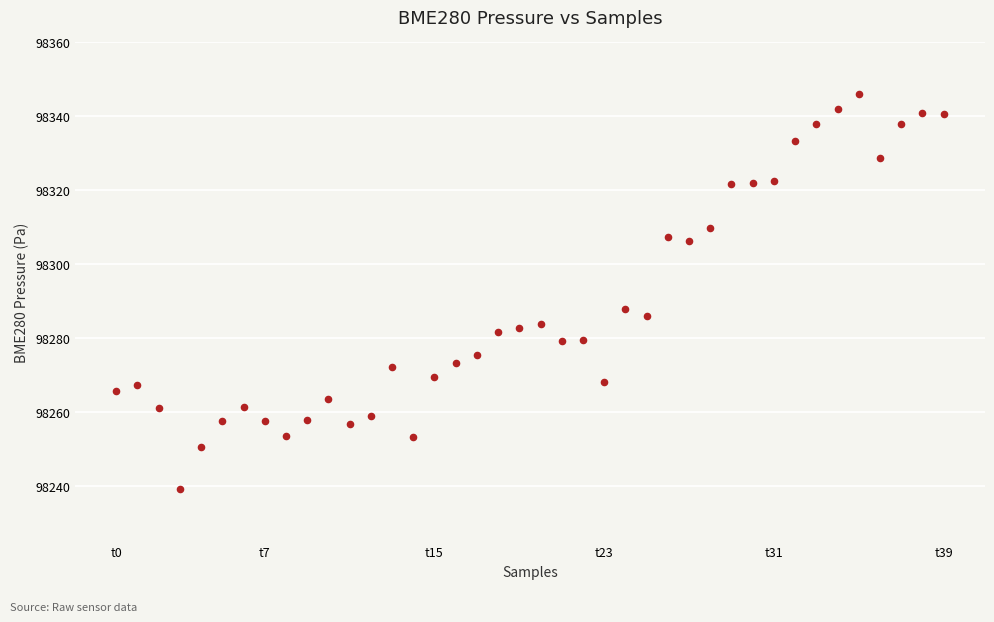

What Y value in the scatter plot is closest to 98292?

98288.0